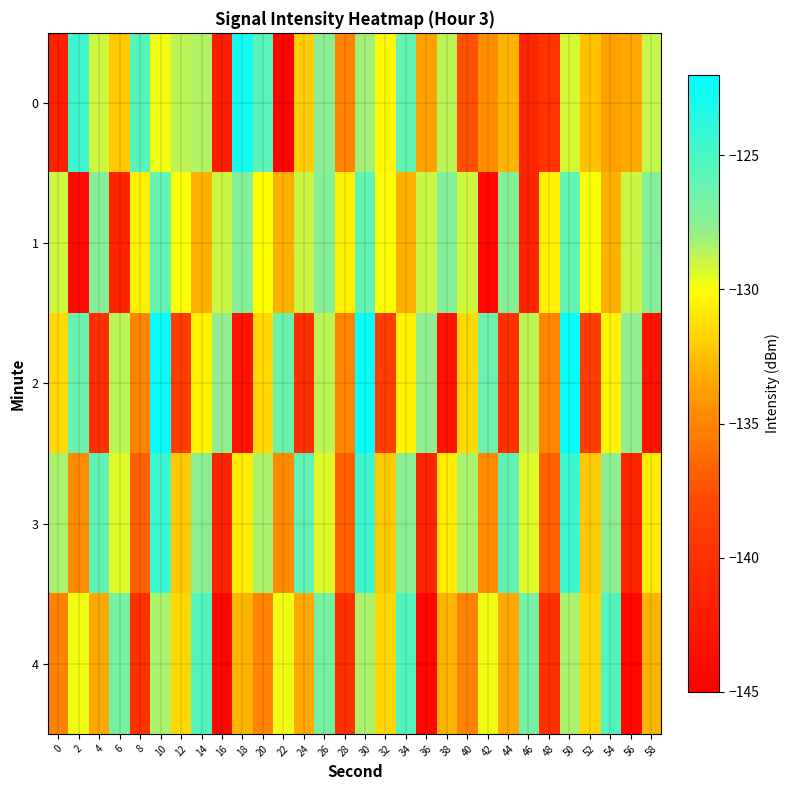

List the series in order of their peak value, lowest first.

1, 4, 3, 0, 2